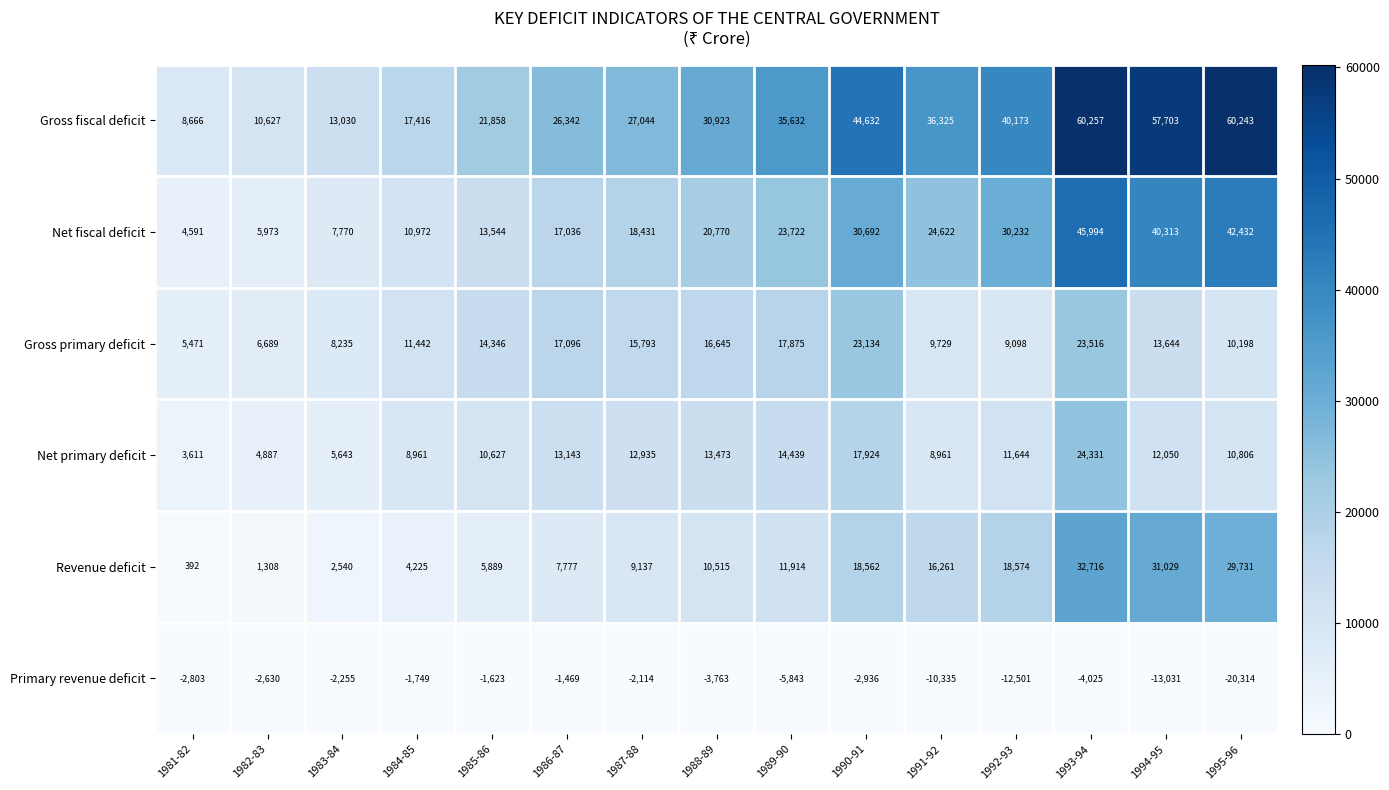

At how many categories does at least one series exceed 40604?

4